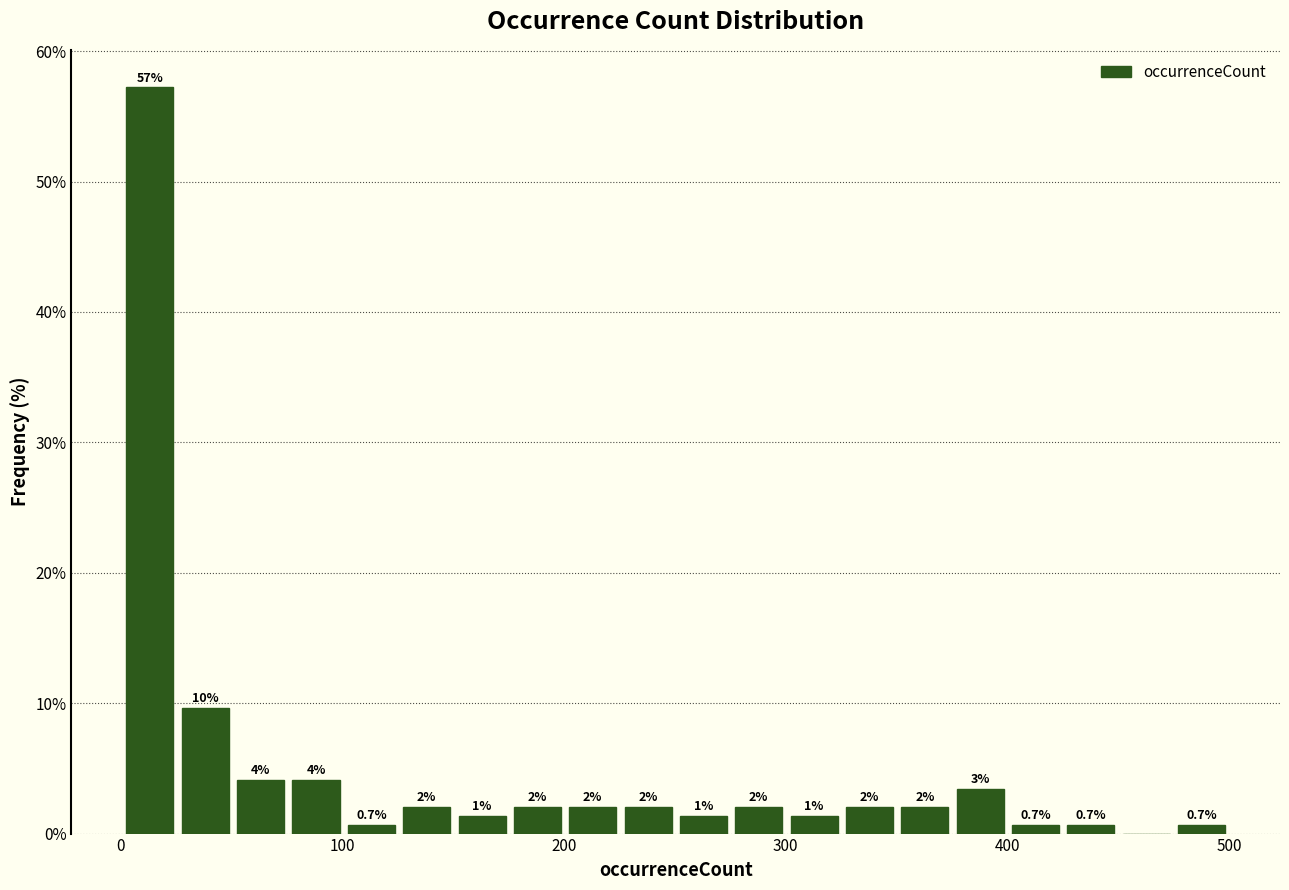

Around what value on the x-axis is the tallest bar? Give the approximate position of its centre, as read against the axis.

10